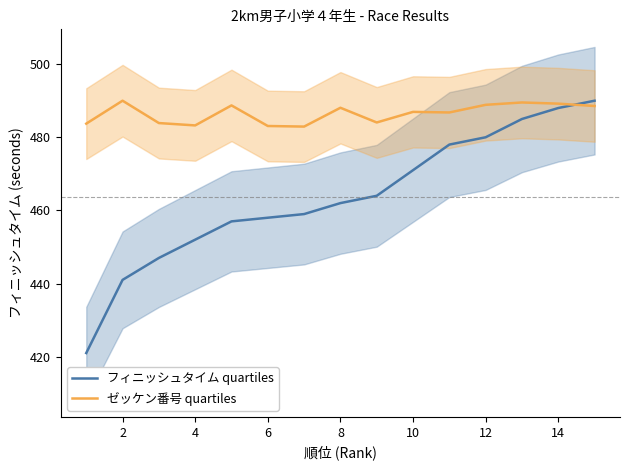

Is this an area chart (filled region under the line)?

No